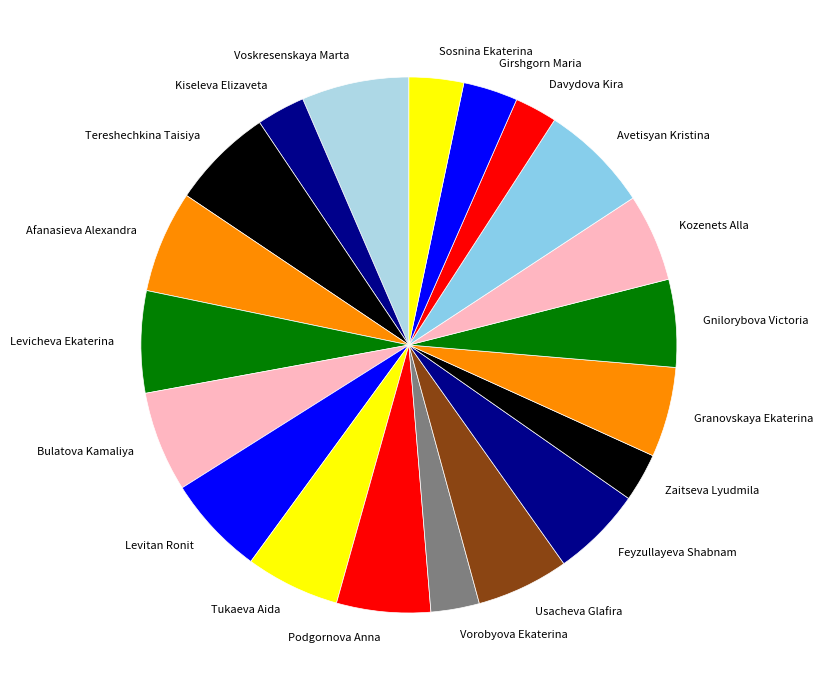

The Vorobyova Ekaterina slice represents 3% of the pie. True or false?

True